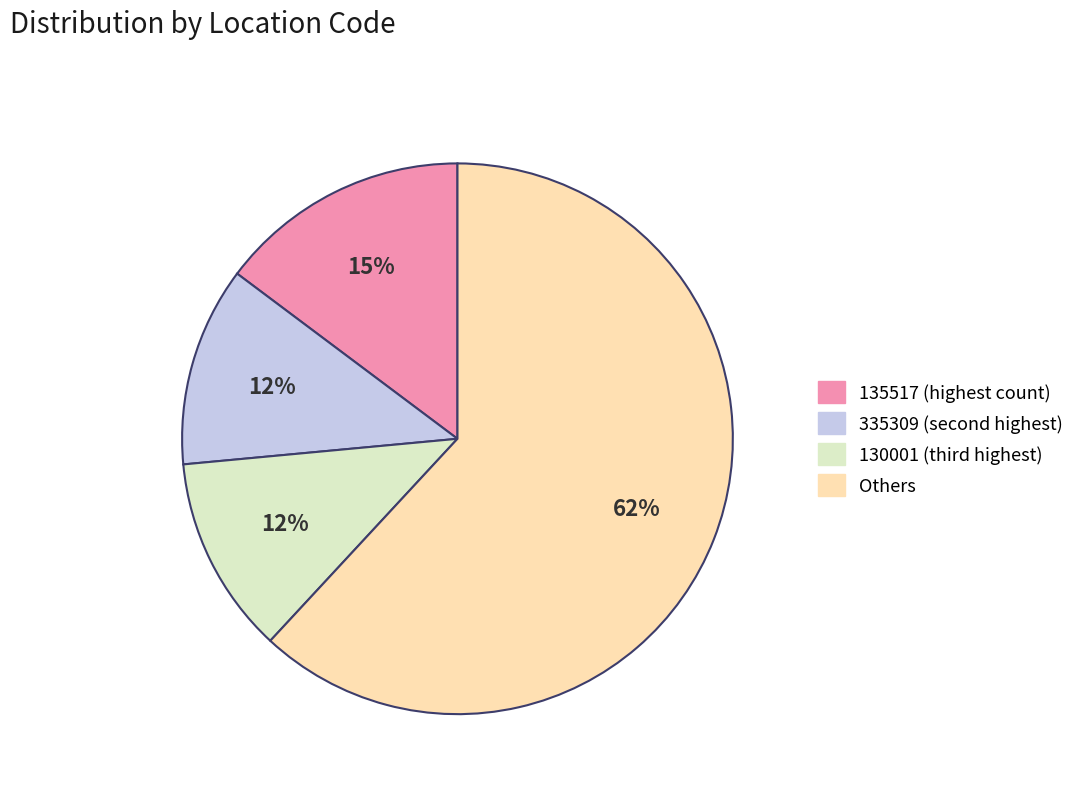

To the nearest percent, what is the difference between the largest and smallest slice percentages?

50%